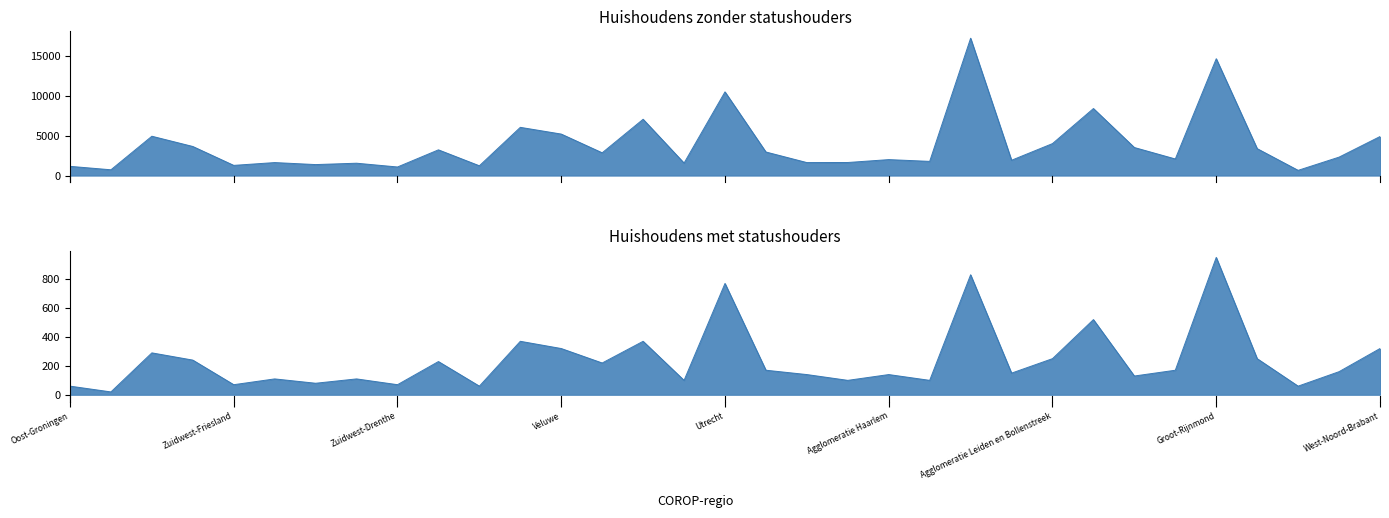

At which category does Huishoudens met statushouders totaal reach its first local peak?

Overig Groningen